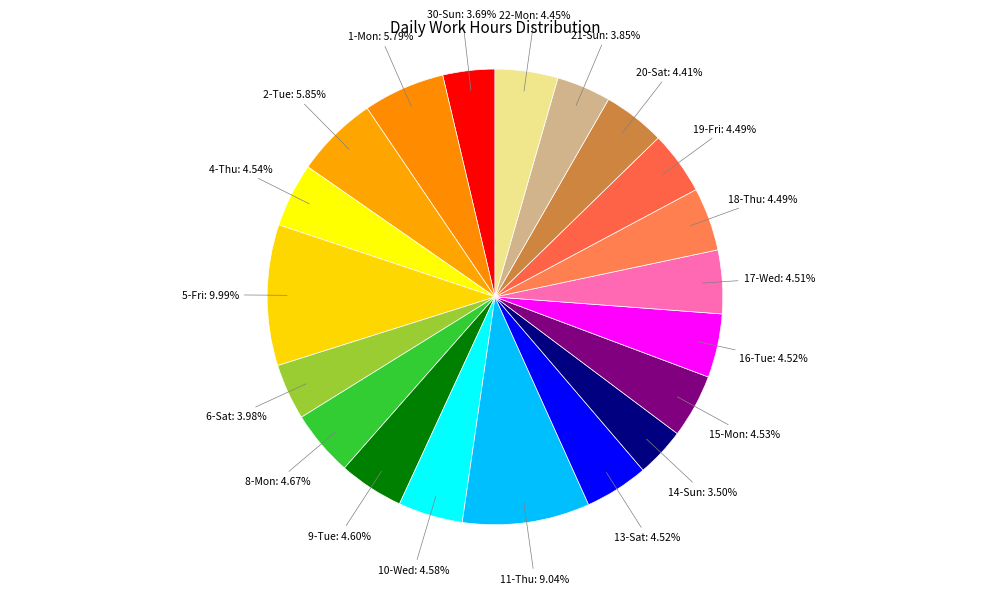

Combined, what portion of the pie is 1-Mon and 9-Tue?

10.4%